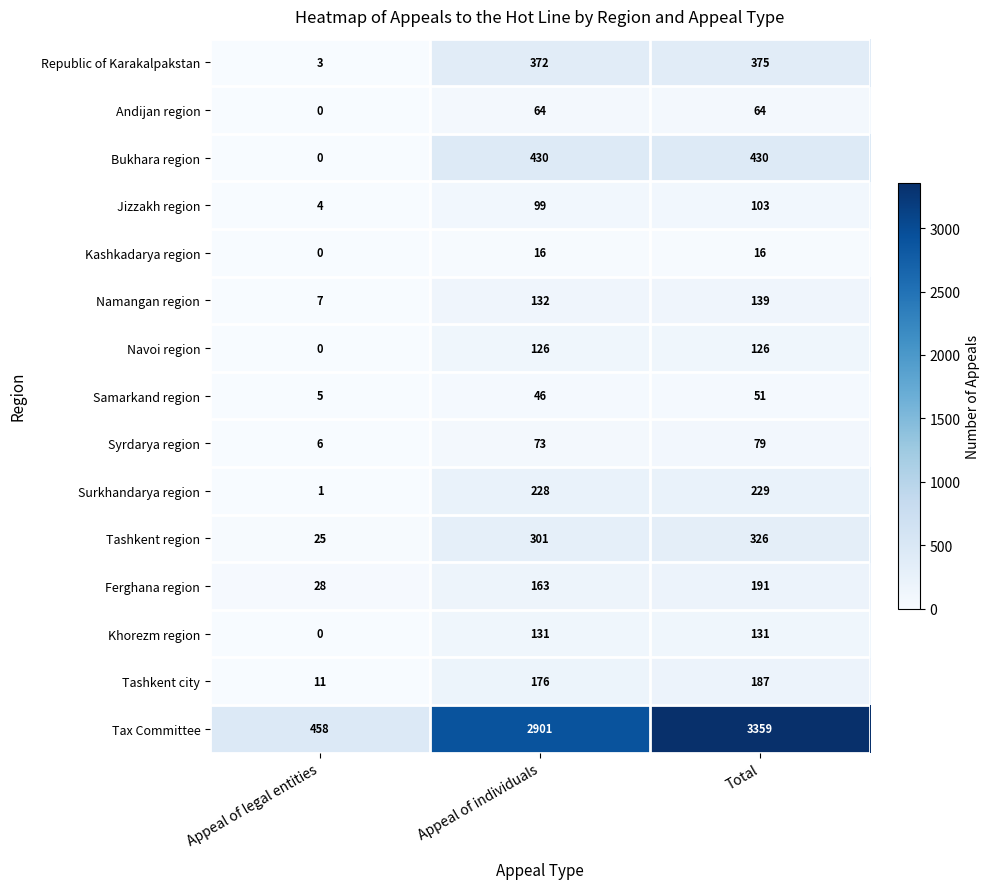

What is the difference between the highest and lowest values at Total?

3343